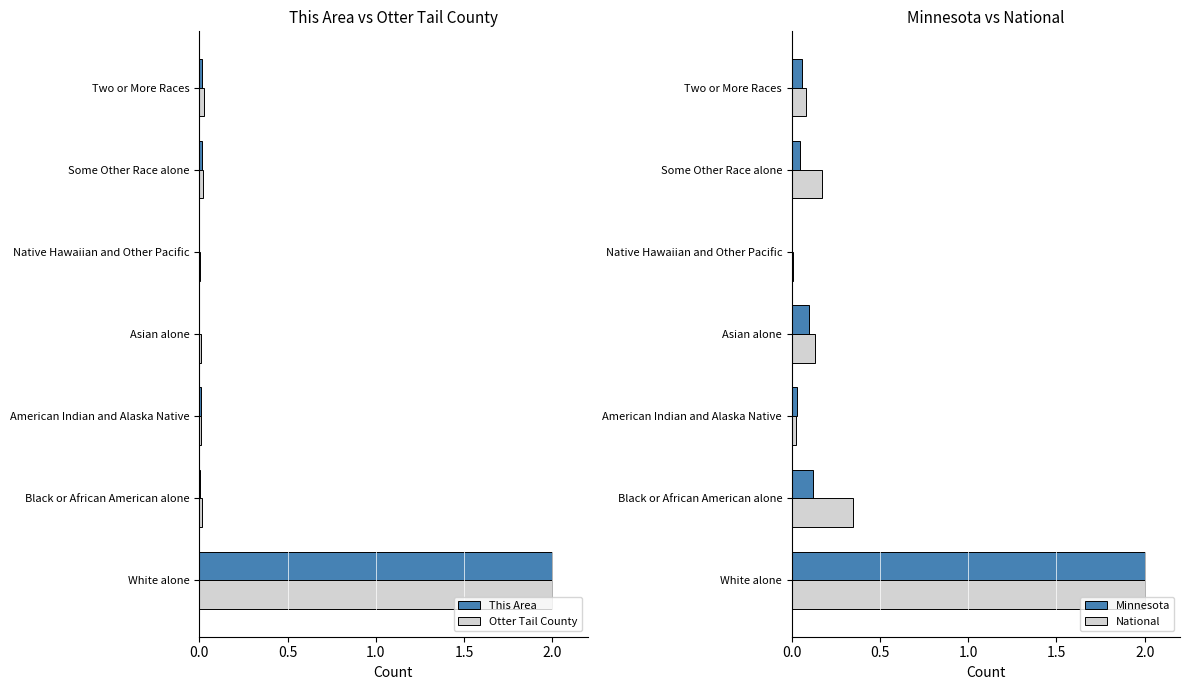

The value of Otter Tail County at Some Other Race alone is 0.0. True or false?

True